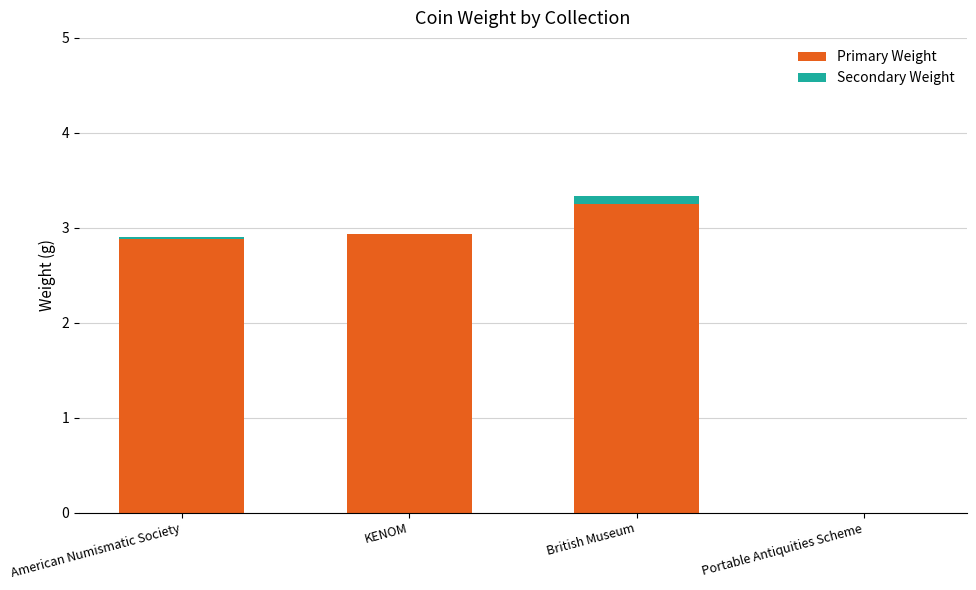

What value does the Primary Weight series have at KENOM?

2.9